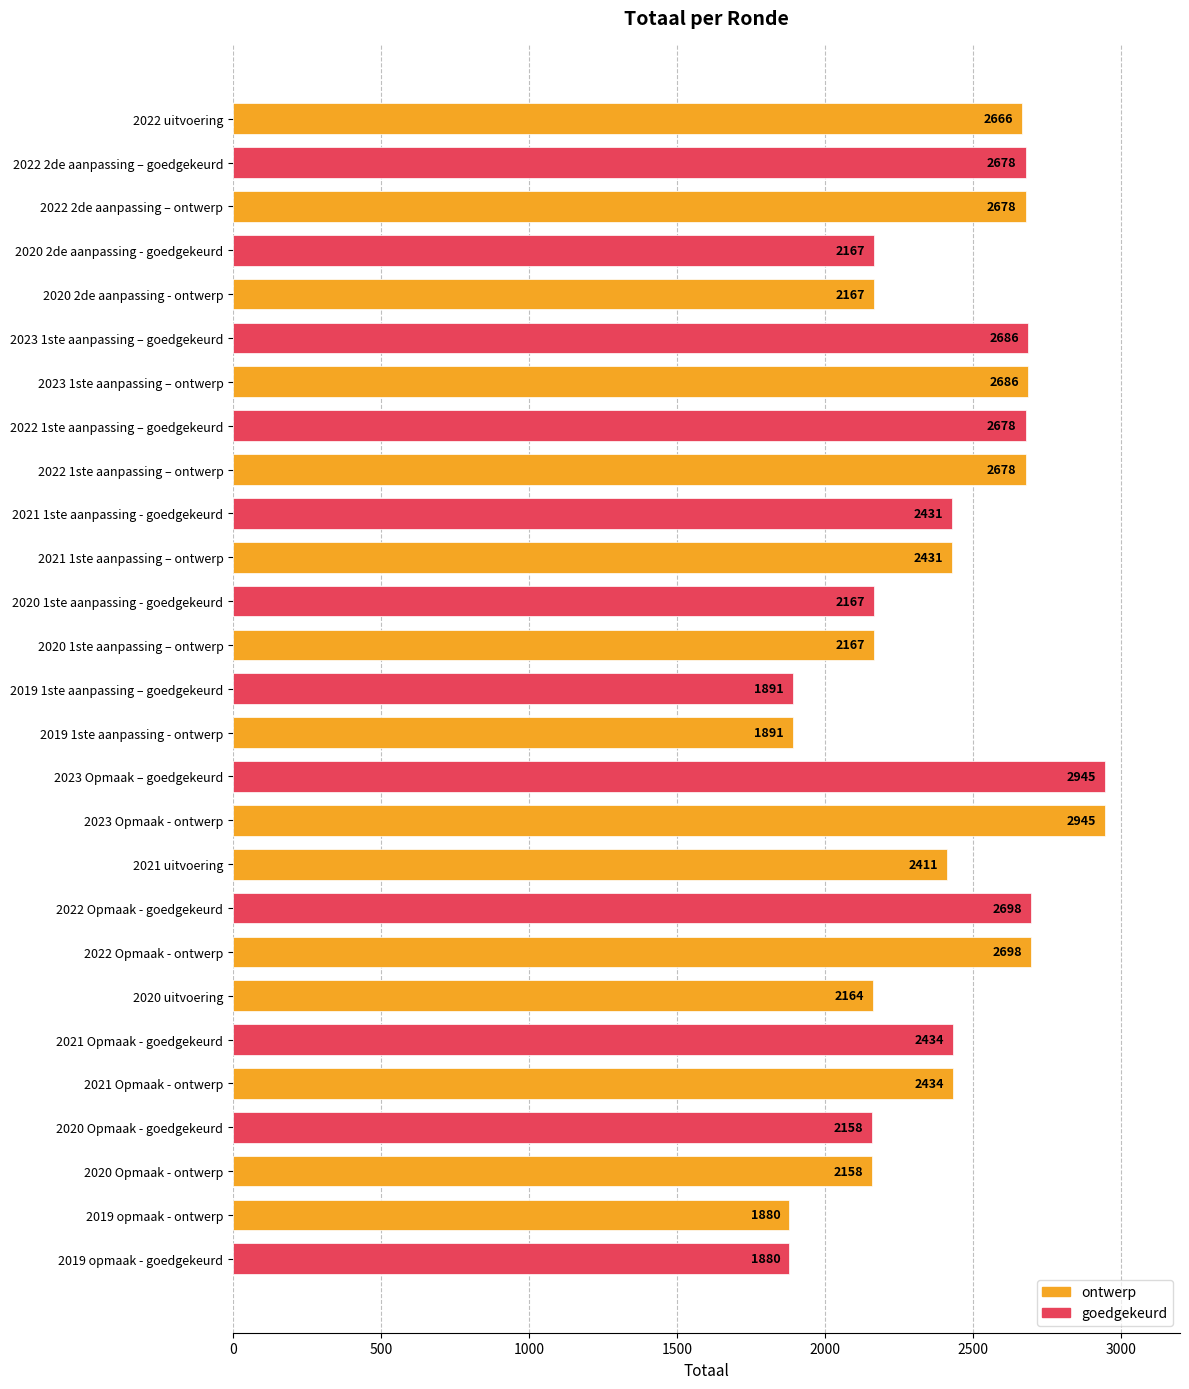

What is the value of the 20th bar from the top?

2698